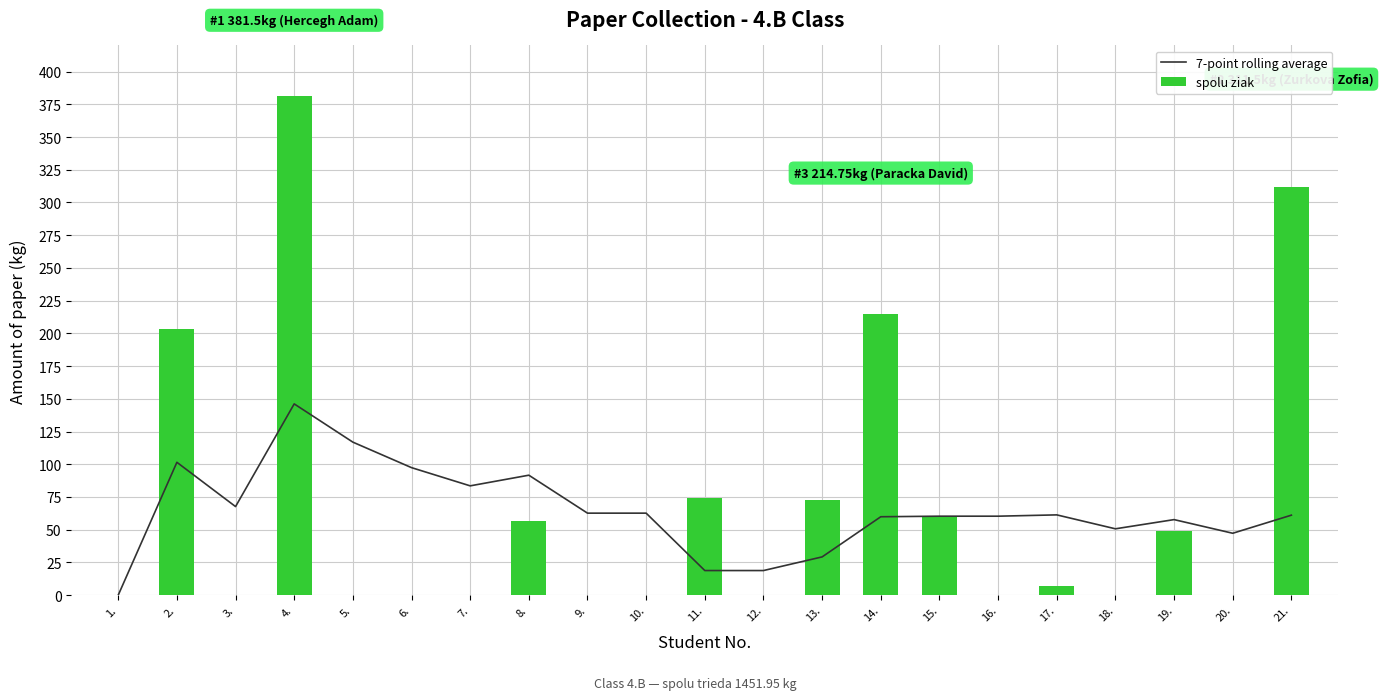

What is the difference between the second highest and second lowest values in the spolu ziak series?

311.5